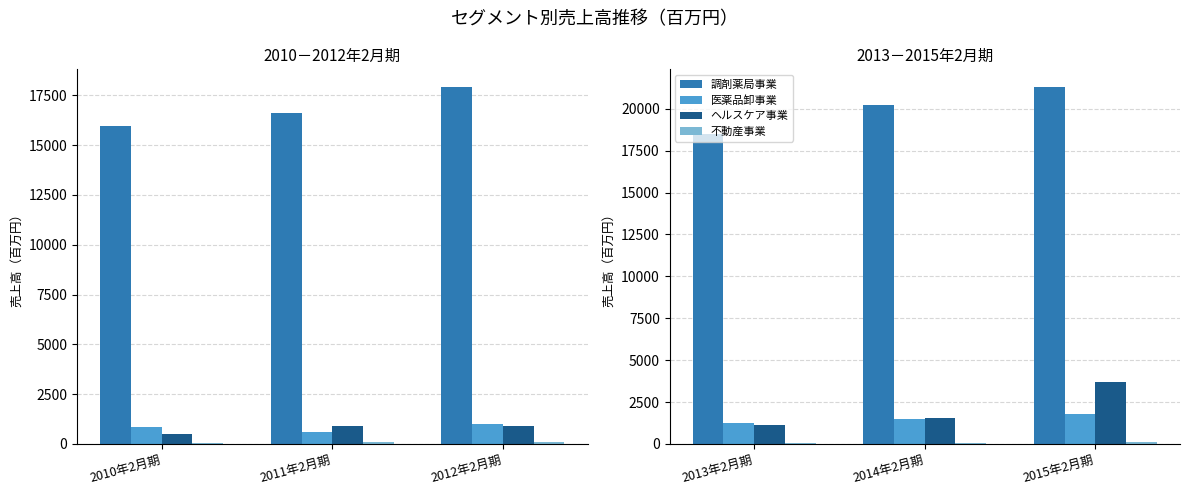

What is the label of the 3rd bar from the right?

2013年2月期